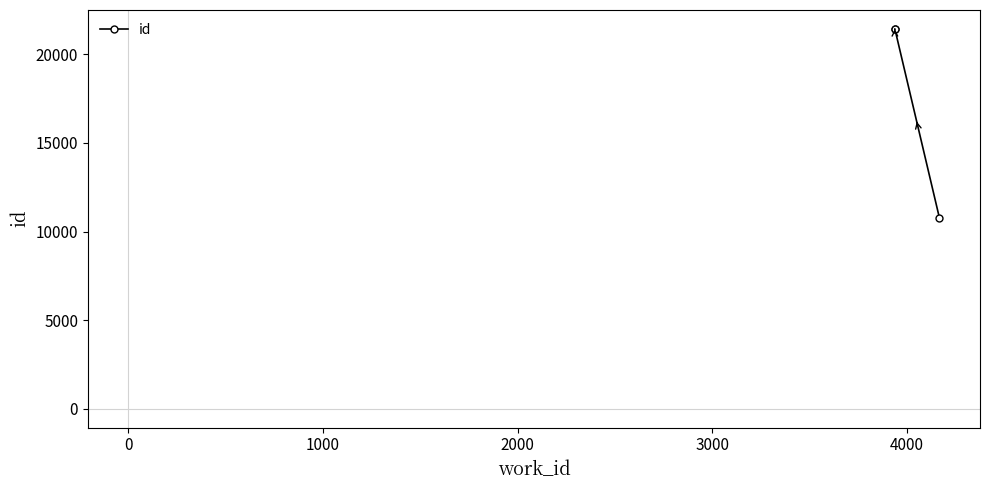

How many series are shown in this chart?

1